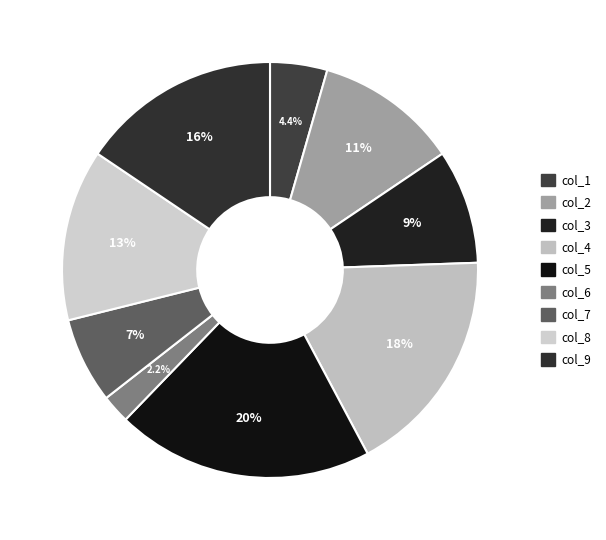

The col_6 slice represents 2% of the pie. True or false?

True